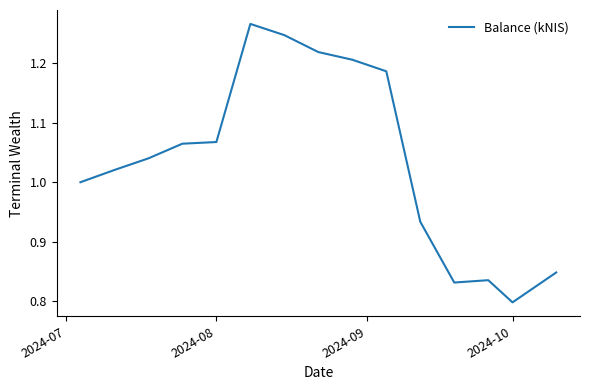

What is the difference between the maximum and minimum values?

0.5